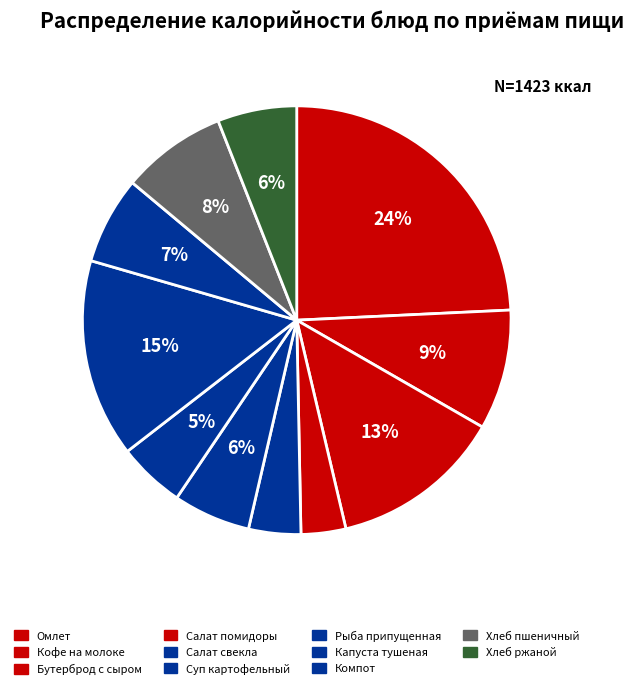

Is there any slice that represents more than half of the pie?

No